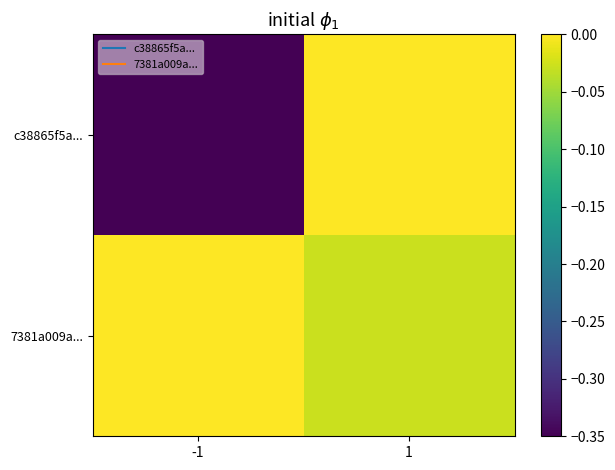

What is the total value across all series at -1?

-0.3